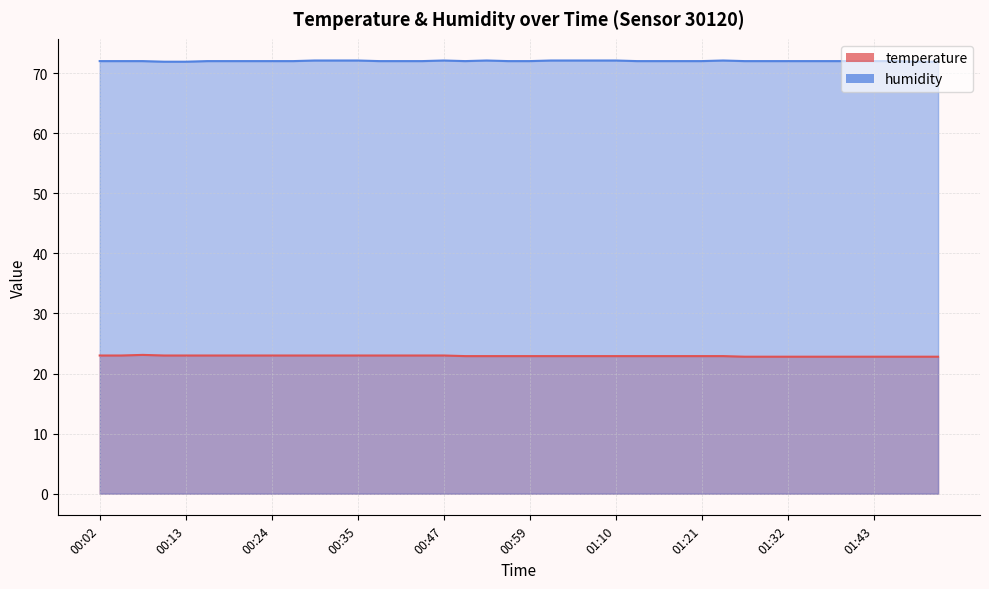

At which category does temperature reach its first local peak?

00:07